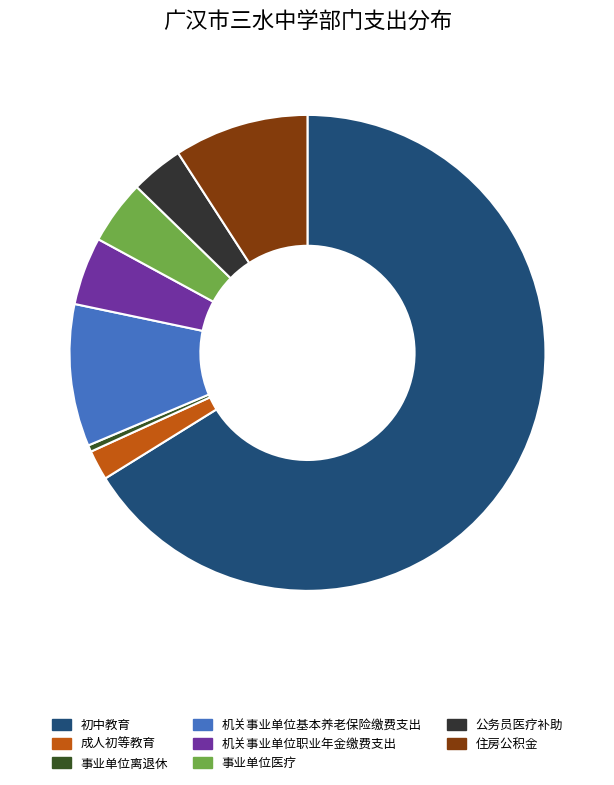

Is 初中教育 the majority of the pie?

Yes